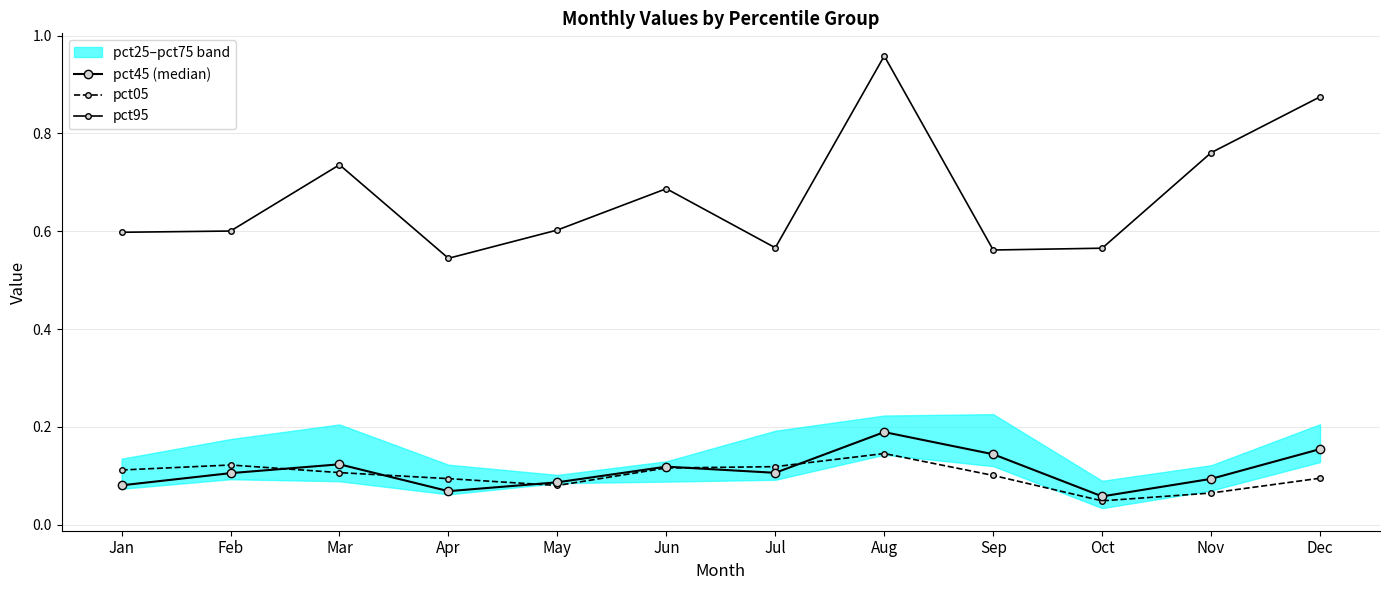

What is the highest value of the pct95 series?

1.0